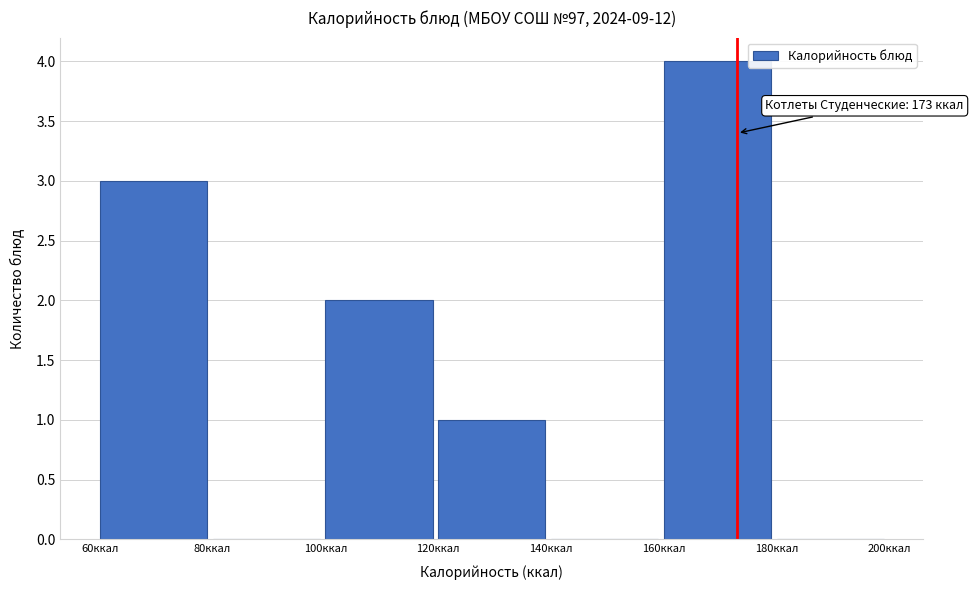

Which range on the x-axis has the tallest bar?

160 to 180